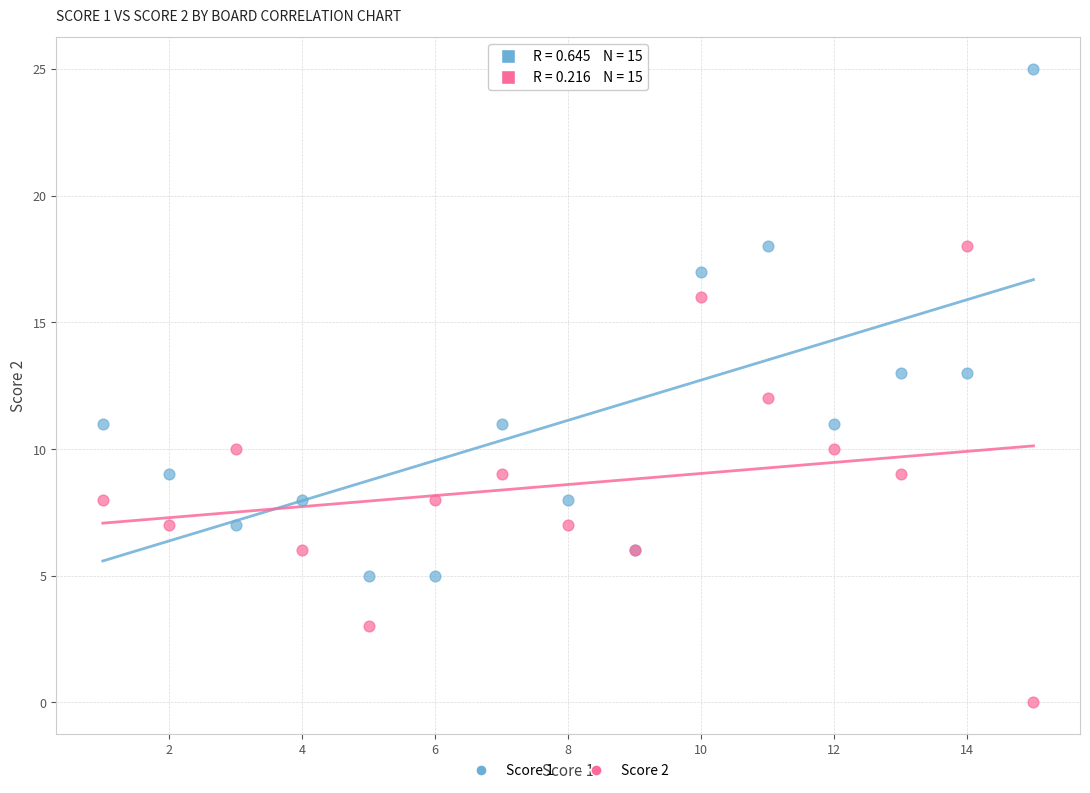

What is the X range (max minus min) for the scatter plot?

14